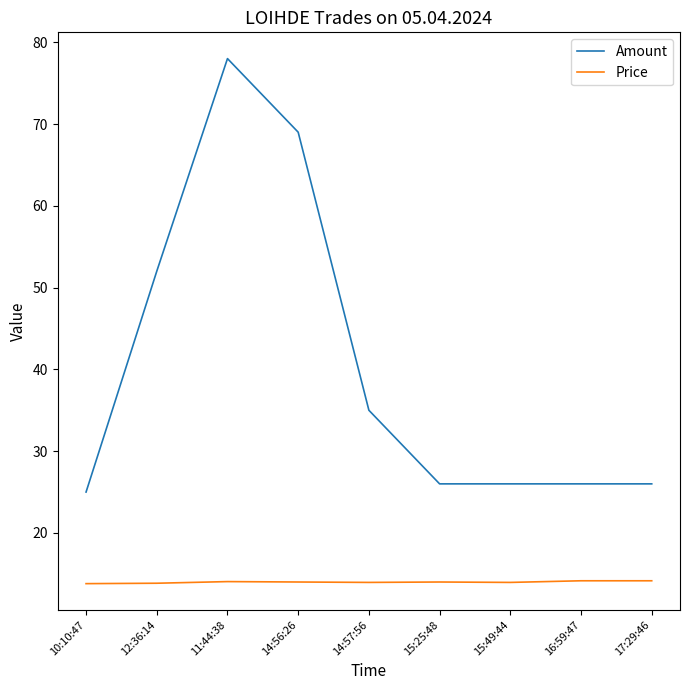

True or false: Amount and Price cross at least once.

False